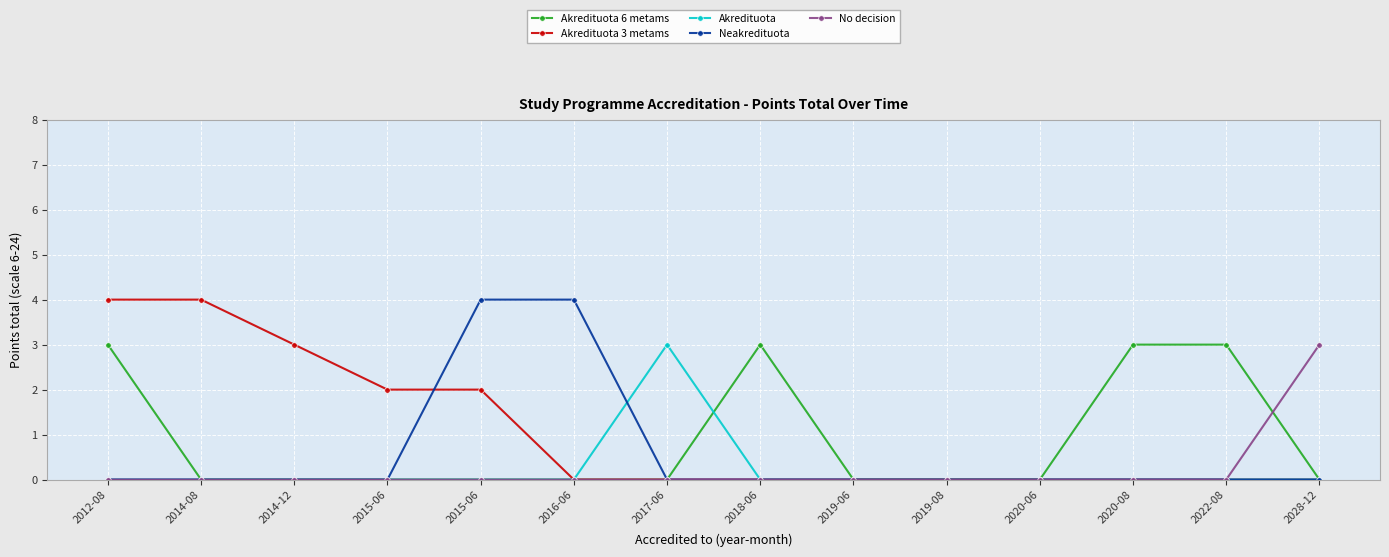

Which series has the widest spread of values?

Akredituota 3 metams